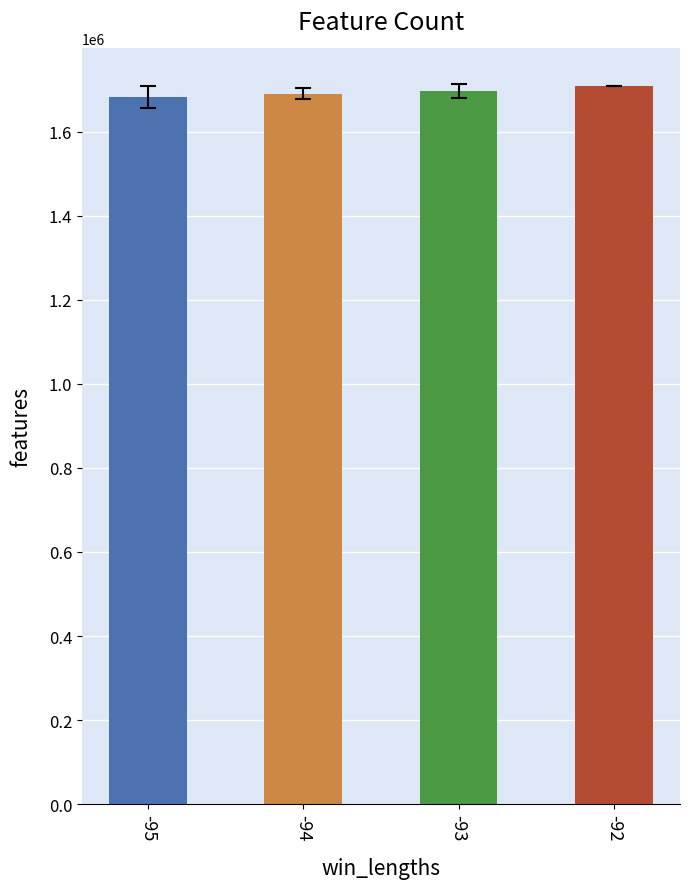

The value at -92 is 2771719.1. True or false?

False